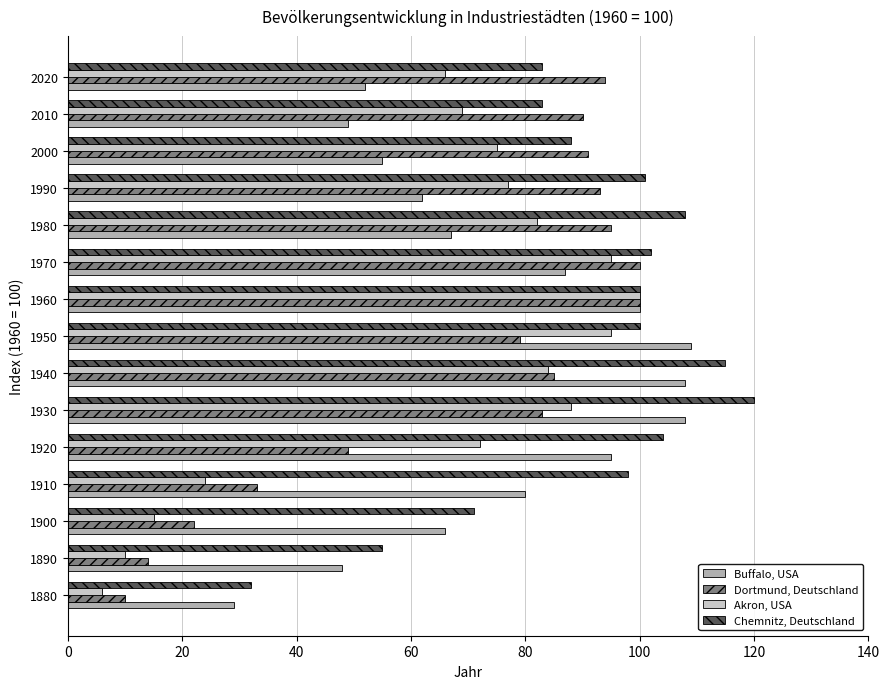

What is the total value across all series at 1970?

384